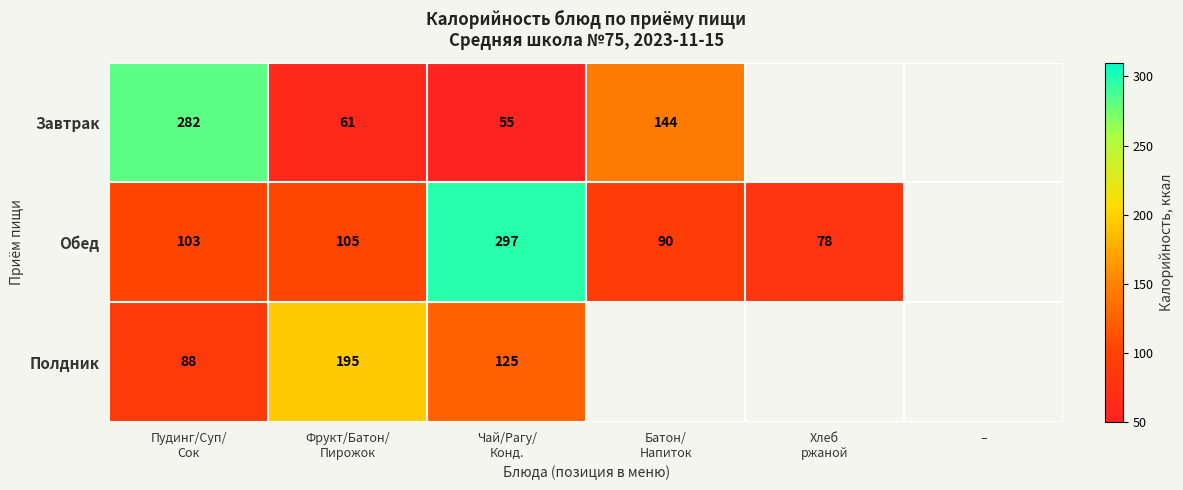

Which has a higher value, Чай/Рагу/
Конд. or Фрукт/Батон/
Пирожок?

Фрукт/Батон/
Пирожок